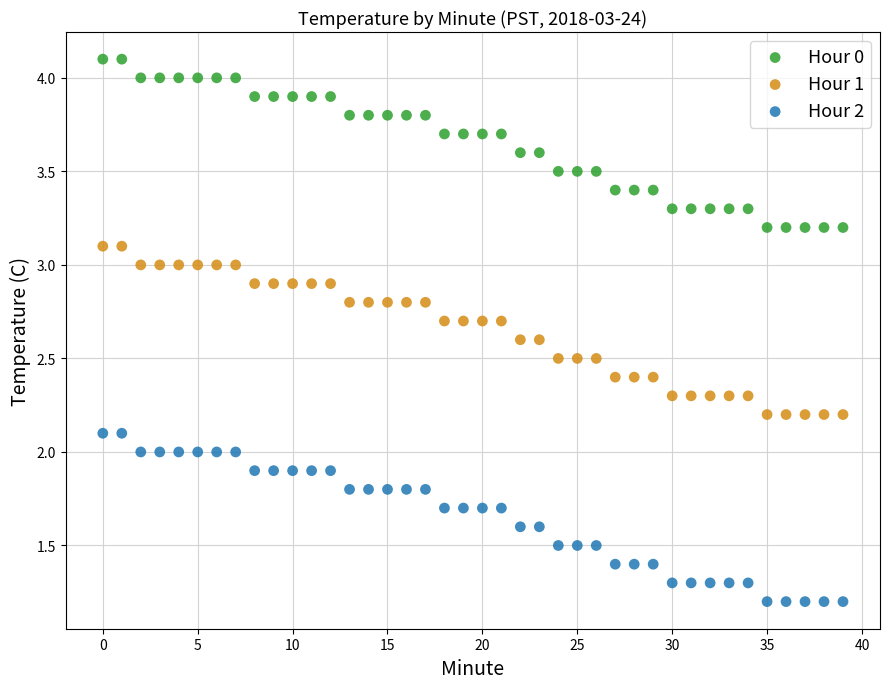

Which series contains the highest Y value?

Hour 0